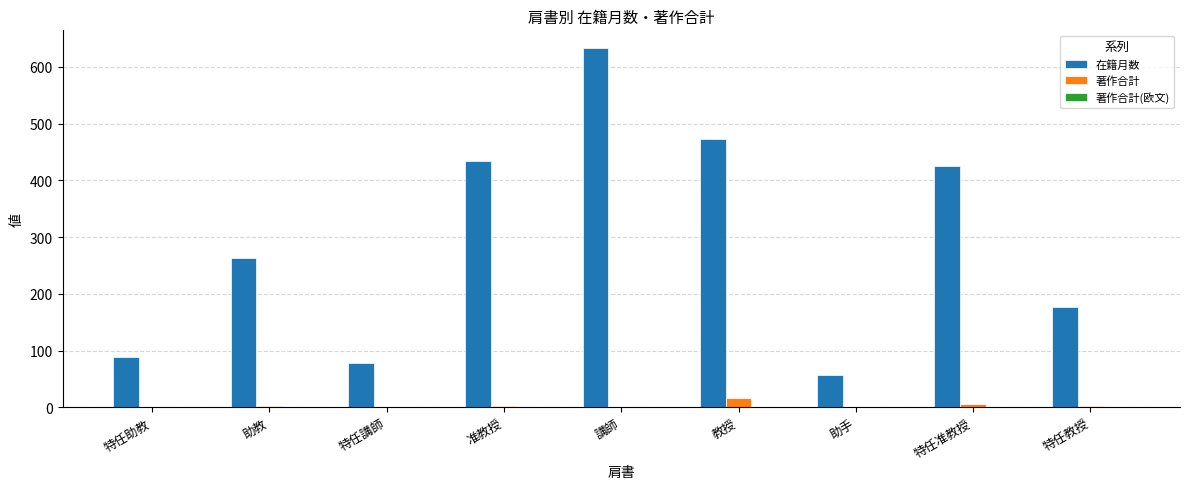

Is it true that 在籍月数 equals 633 at 講師?

True